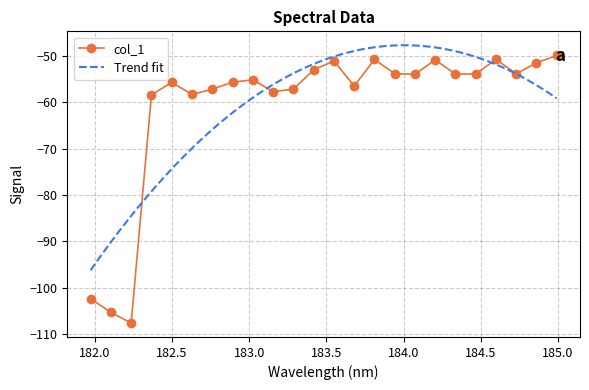

Is it true that the value at 184.5979655002 is -13.0?

False